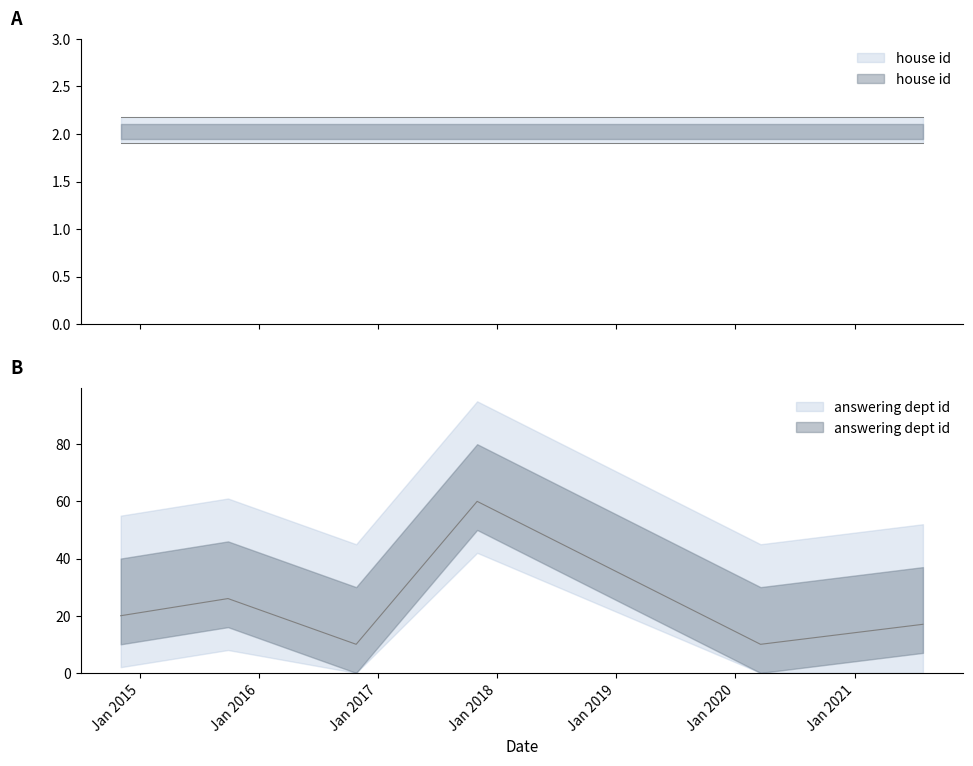

What is the difference between the second highest and minimum values?

16